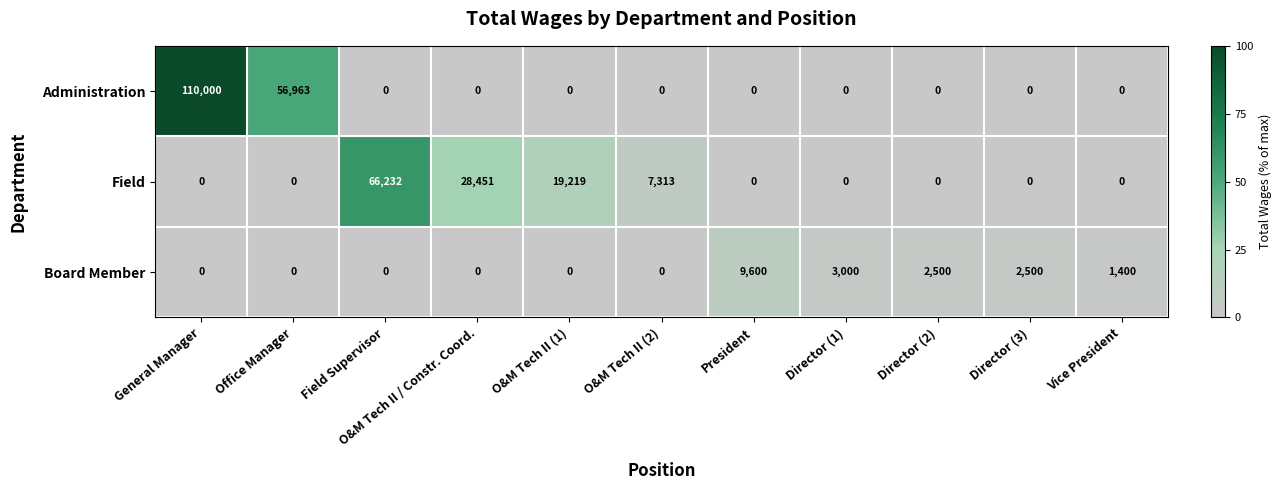

Rank the series by their maximum value, from lowest to highest.

Board Member, Field, Administration